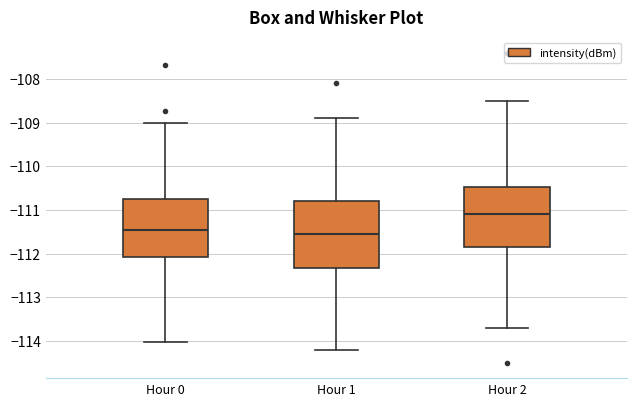

Comparing the boxes themselves (not the whiskers), which one is the tallest?

Hour 1